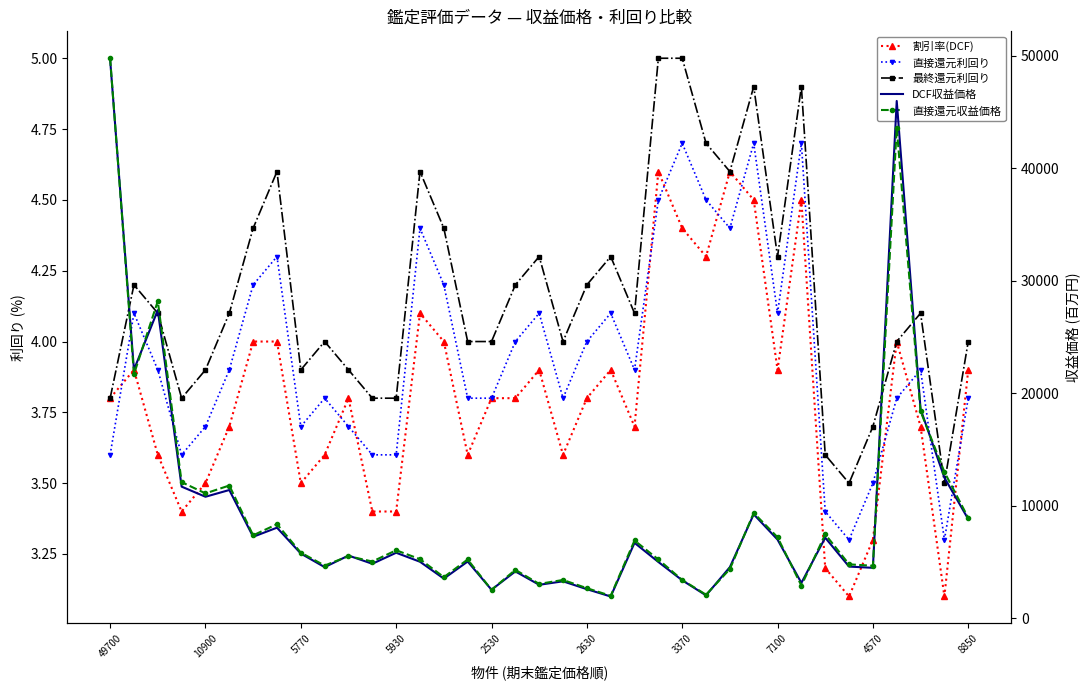

Is it true that DCF収益価格 equals 3370.0 at 3370?

True